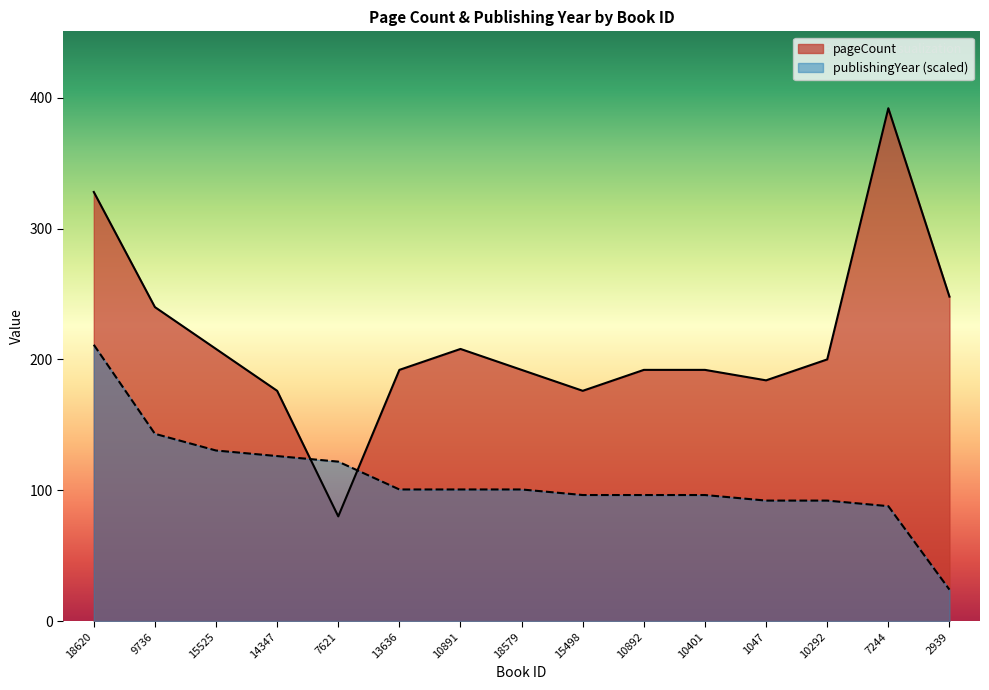

How many interior local peaks does the pageCount series have?

2